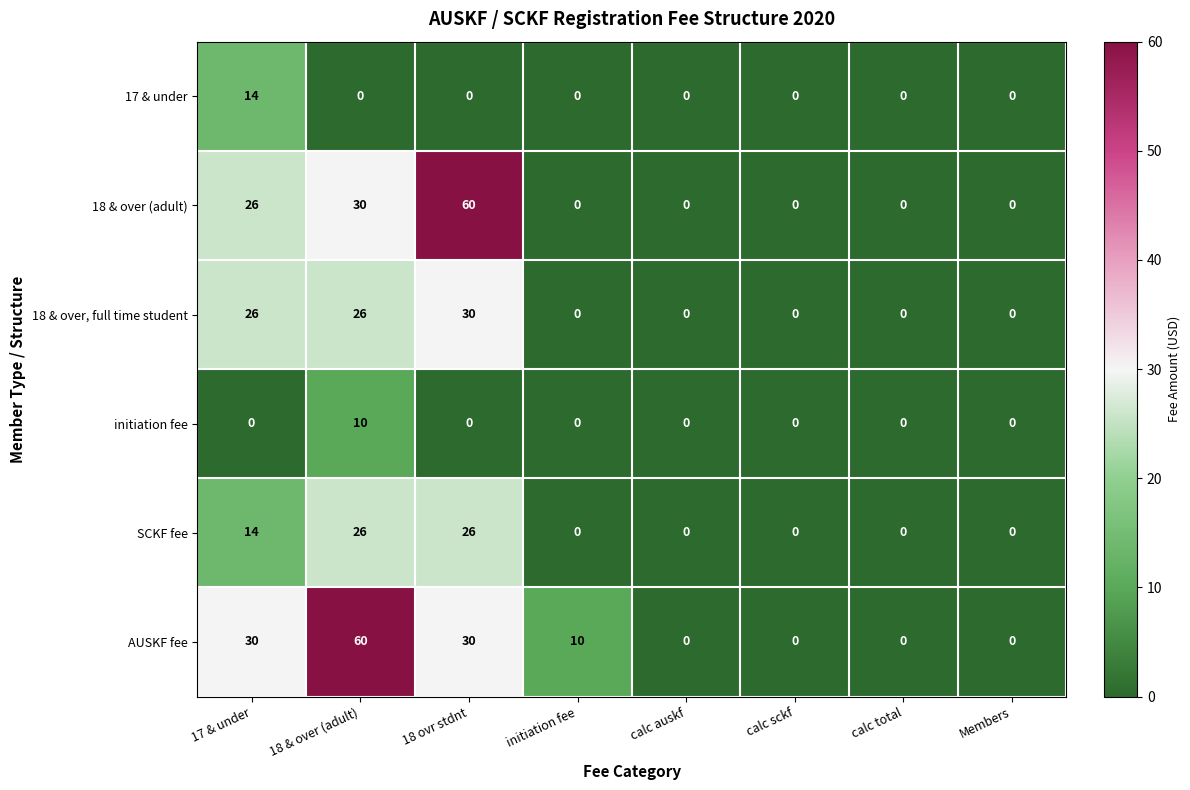

Count the AUSKF fee values in the range 0 to 30.

7